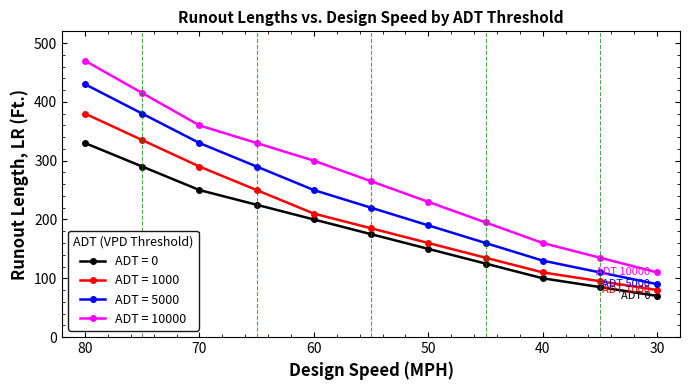

What is the smallest value displayed?

70